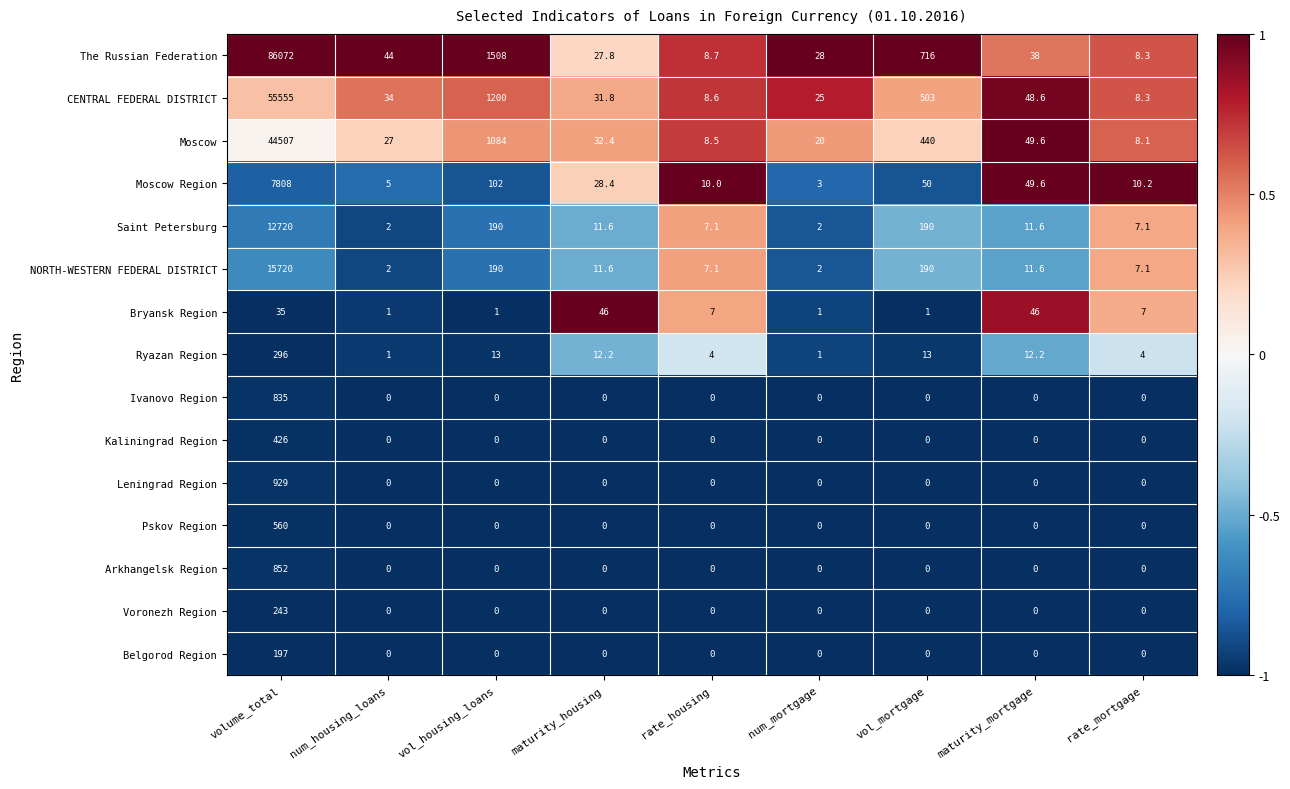

Which series has the largest total across all categories?

The Russian Federation